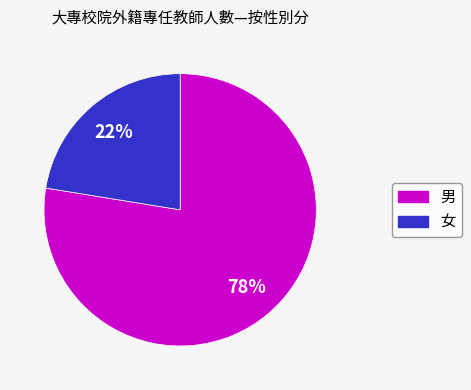

Do 女 and 男 together represent more than half of the pie?

Yes